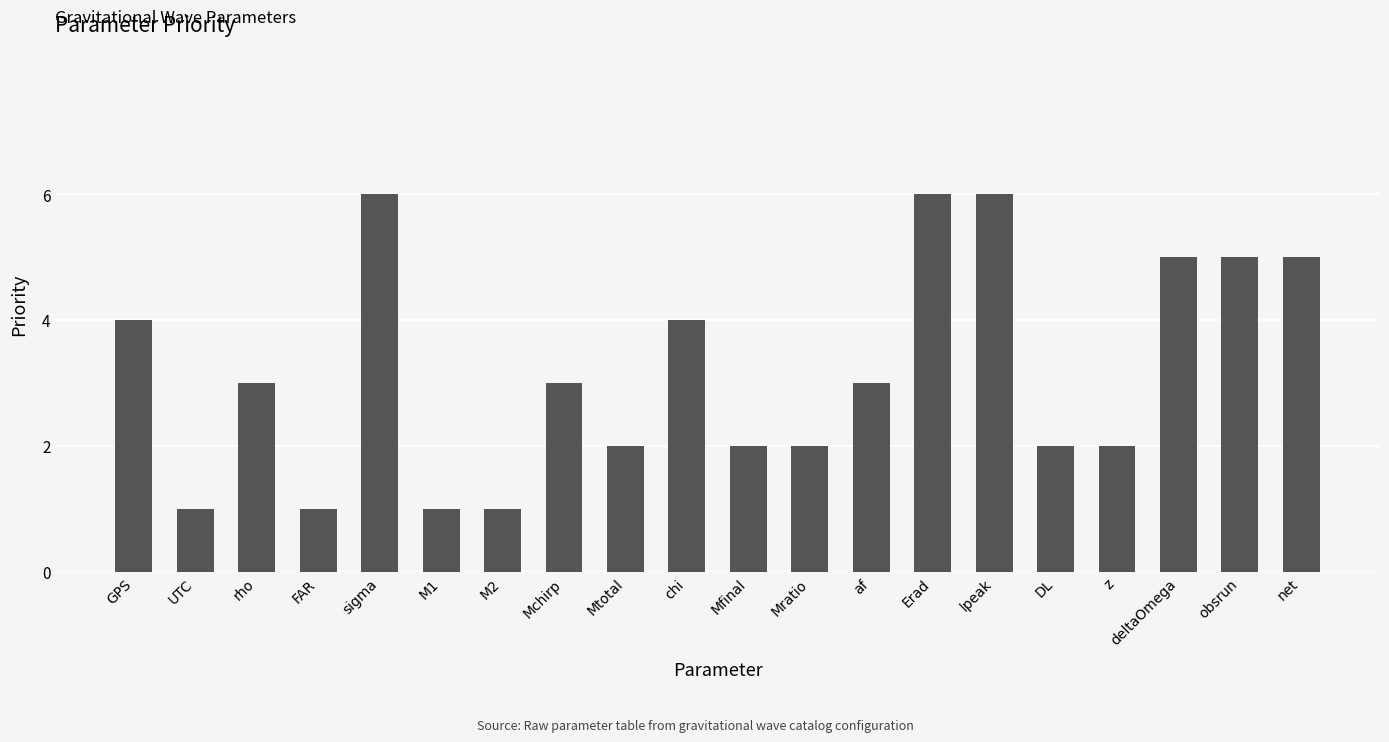

Between net and Mfinal, which is larger?

net